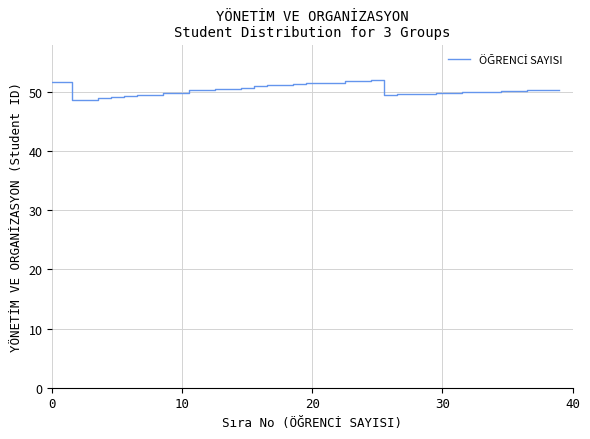

What is the minimum value shown in the chart?

48.6